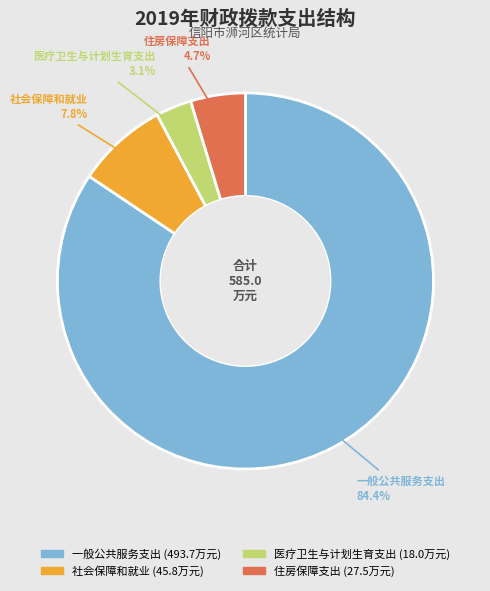

How much of the chart is everything except 住房保障支出?

95.3%